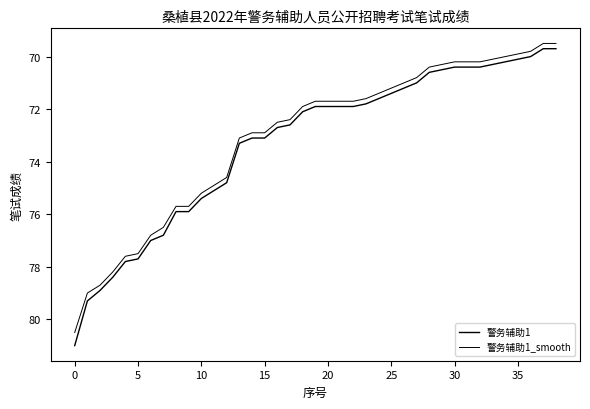

What is the label of the 36th point from the left?

35